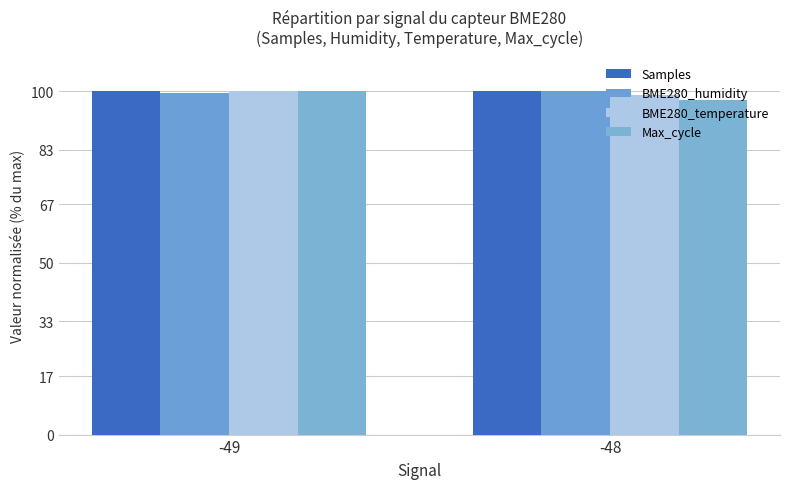

Is the value of BME280_humidity at -49 greater than the value of BME280_temperature at -48?

Yes